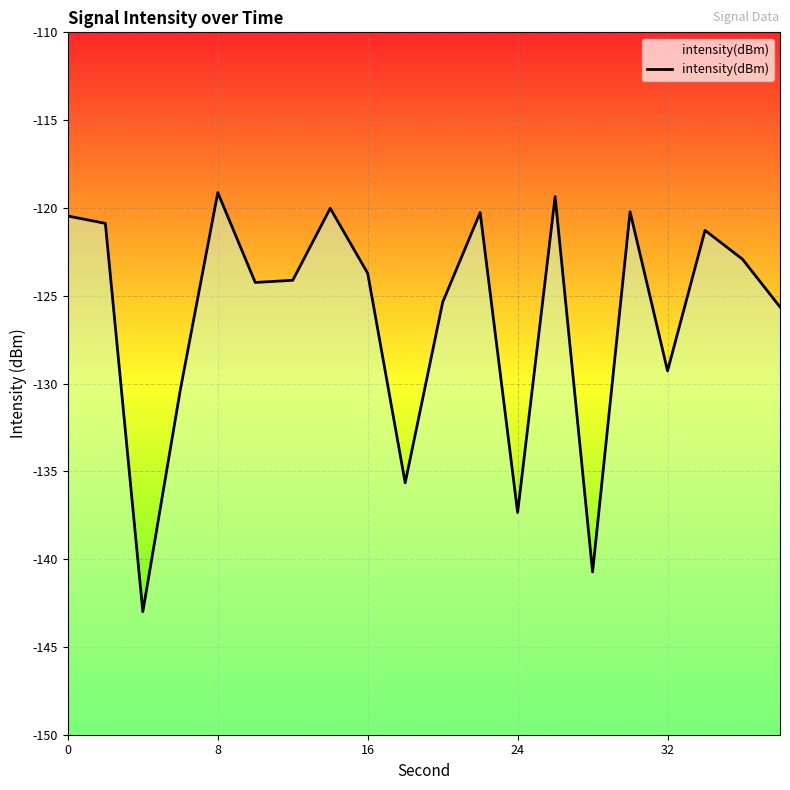

What is the difference between the maximum and minimum values?

23.9